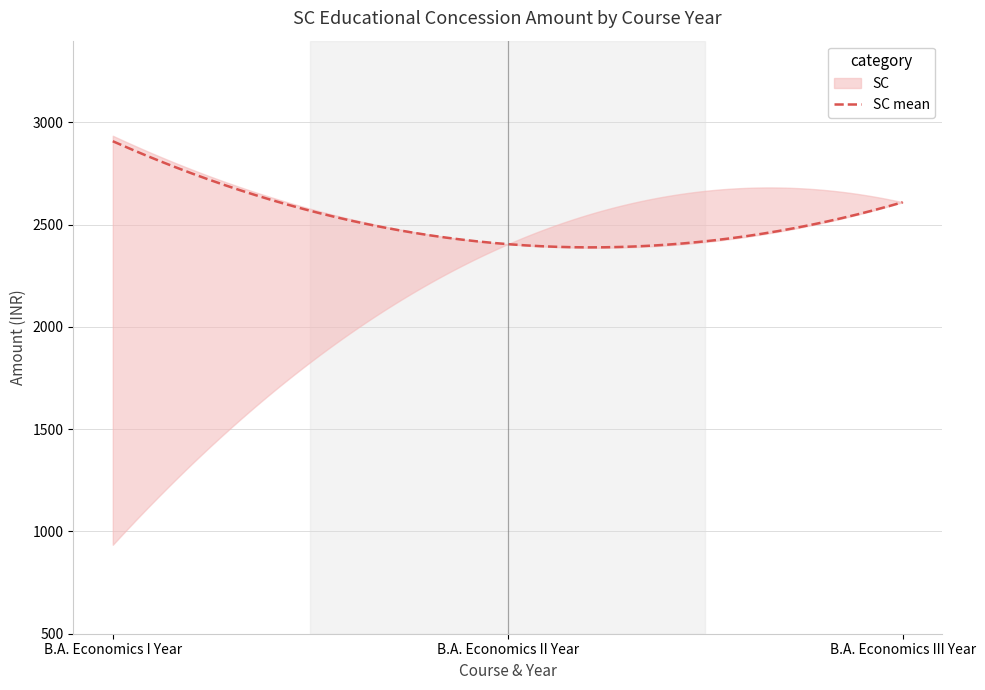

What is the minimum value for SC mean?

2389.3